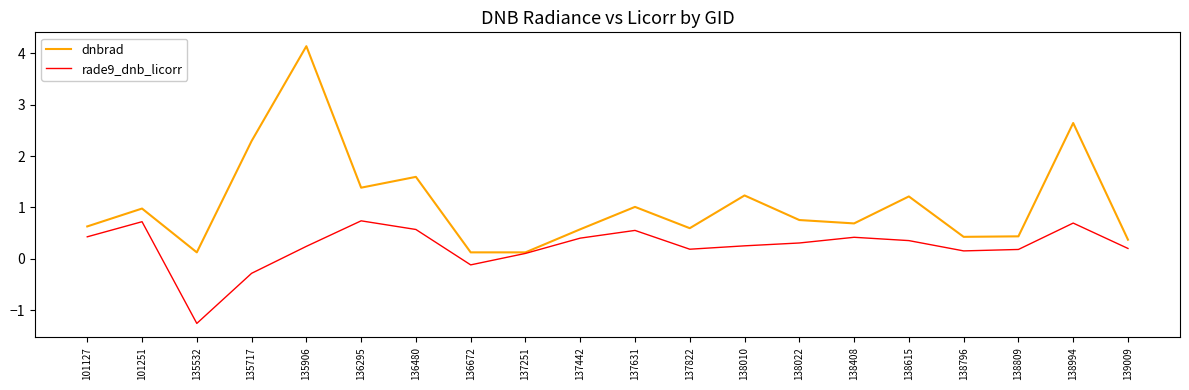

How many values in rade9_dnb_licorr are above zero?

17